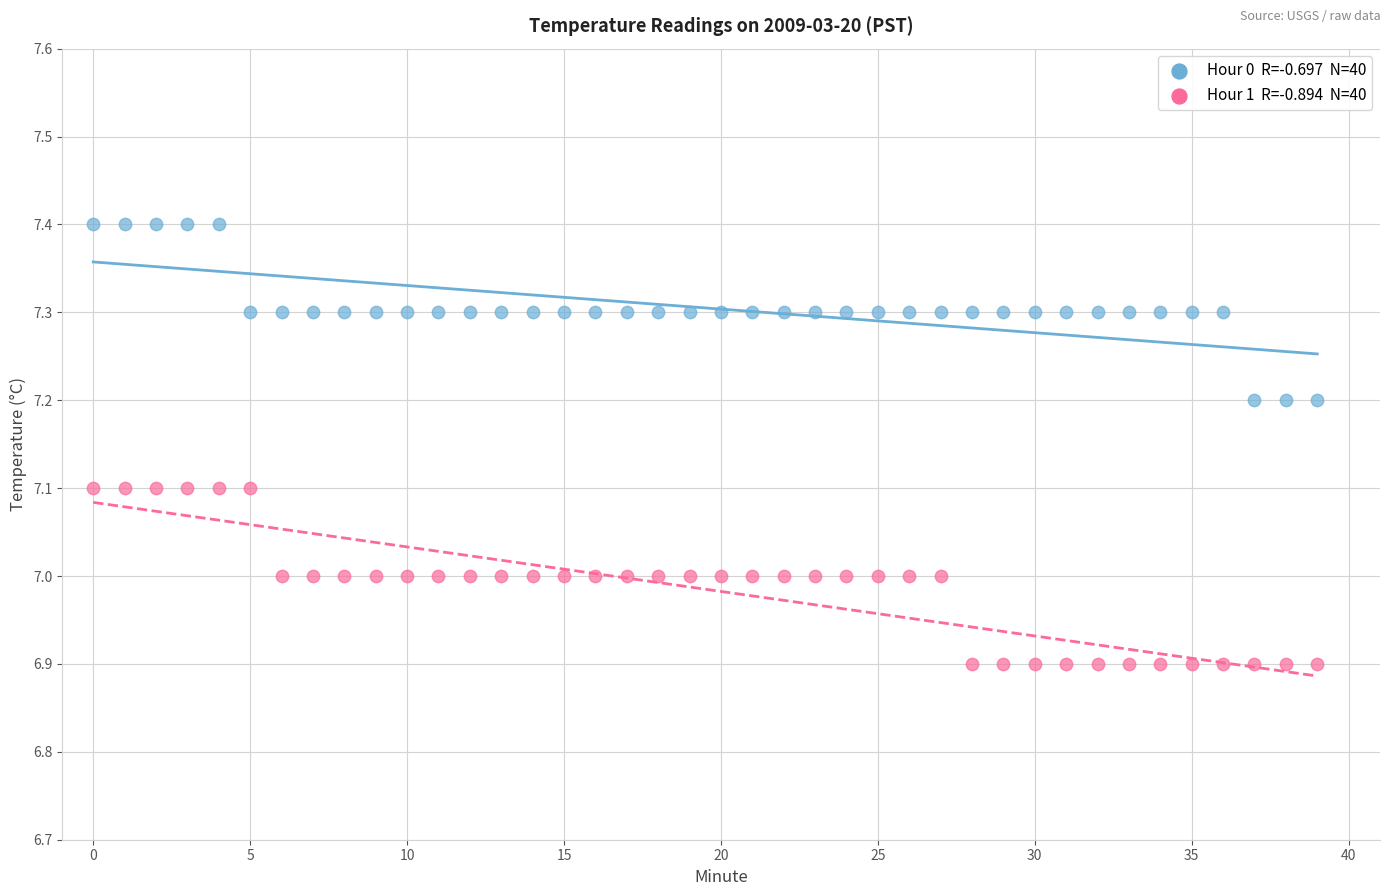

Across all data points, what is the range of Y values (max minus min)?

0.5